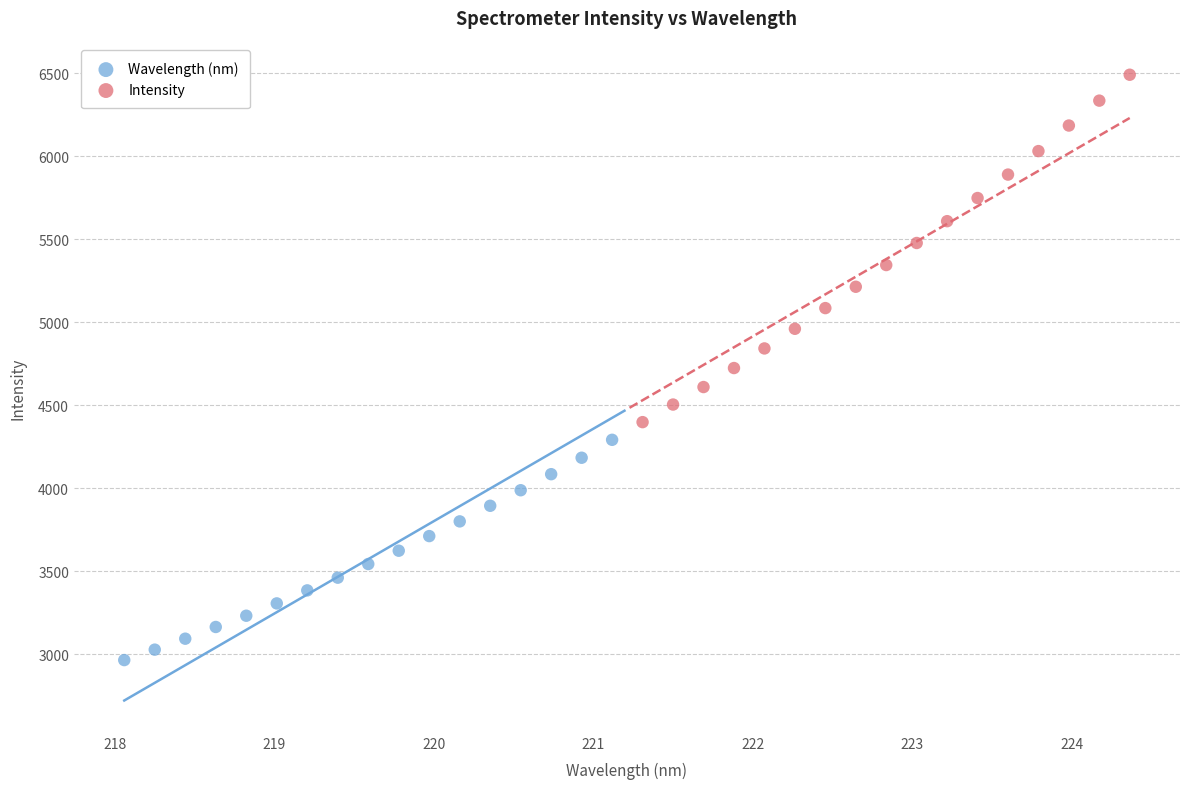

Which series reaches the maximum Y coordinate?

Intensity